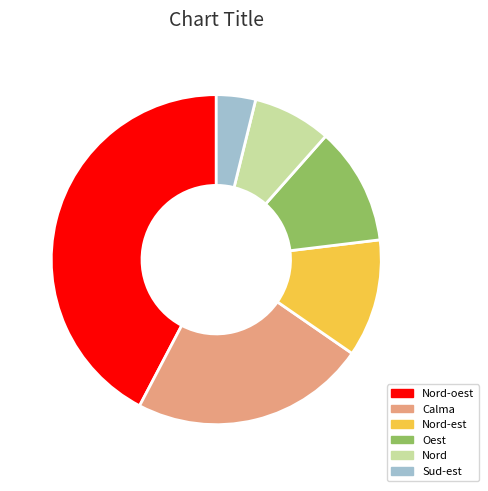

The Oest slice represents 21% of the pie. True or false?

False